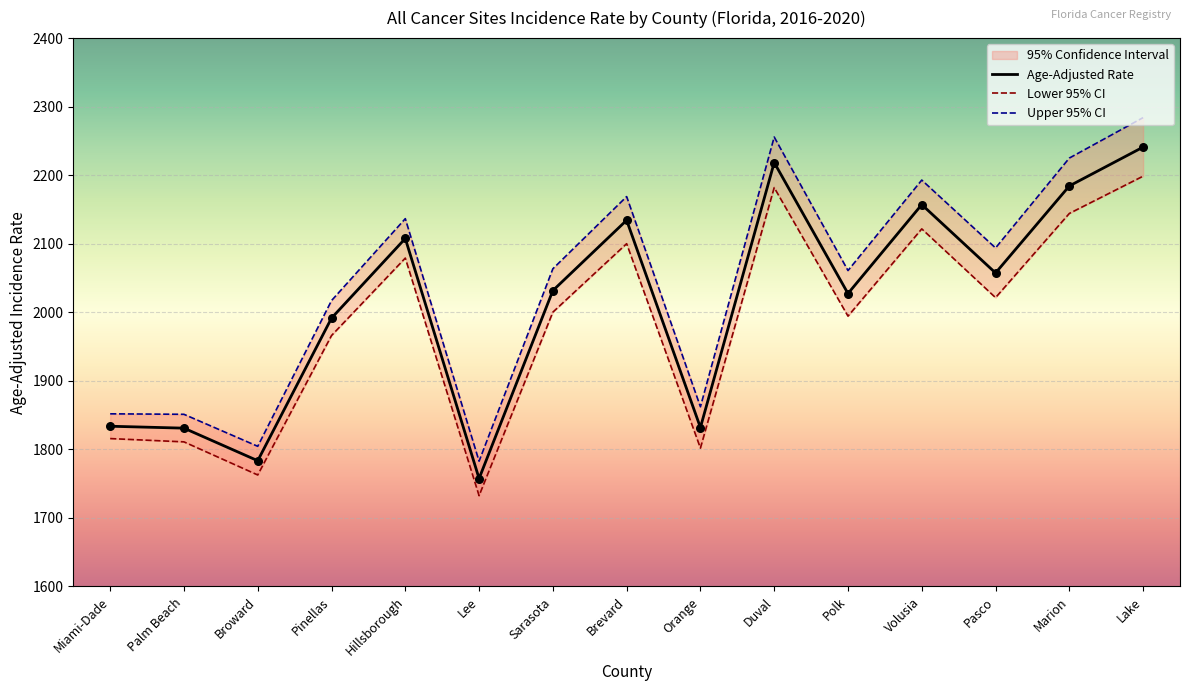

Which series reaches the maximum Y coordinate?

Upper 95% CI